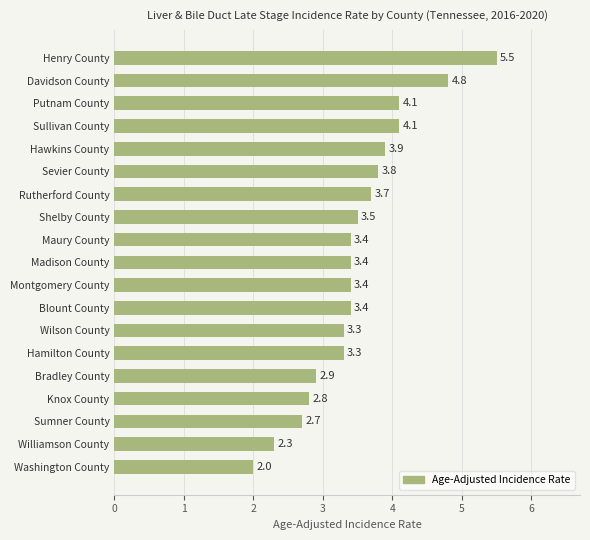

Reading bottom to top, extract all data points from this chart.

Washington County=2.0	Williamson County=2.3	Sumner County=2.7	Knox County=2.8	Bradley County=2.9	Hamilton County=3.3	Wilson County=3.3	Blount County=3.4	Montgomery County=3.4	Madison County=3.4	Maury County=3.4	Shelby County=3.5	Rutherford County=3.7	Sevier County=3.8	Hawkins County=3.9	Sullivan County=4.1	Putnam County=4.1	Davidson County=4.8	Henry County=5.5